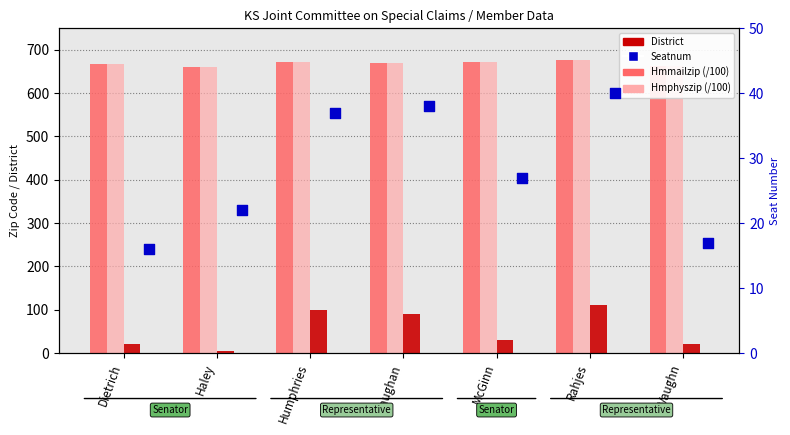

At which category is the sum across all series the highest?

Rahjes